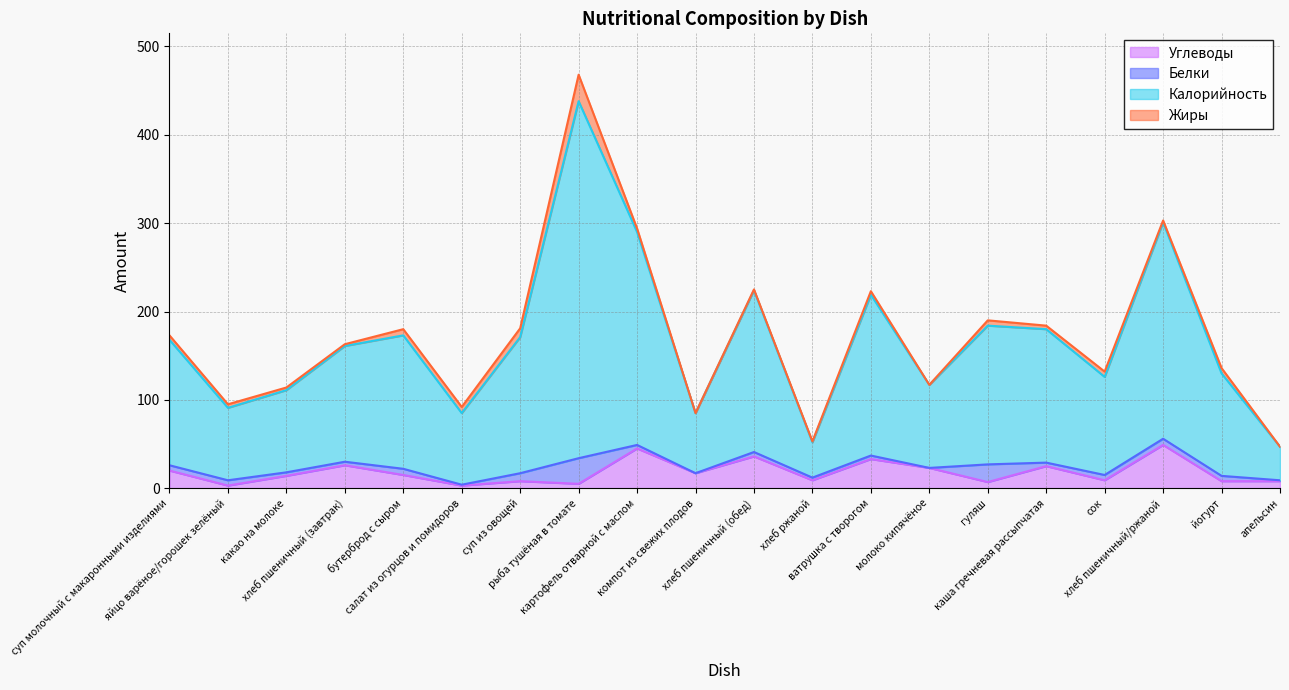

At which label does Калорийность reach its minimum?

апельсин